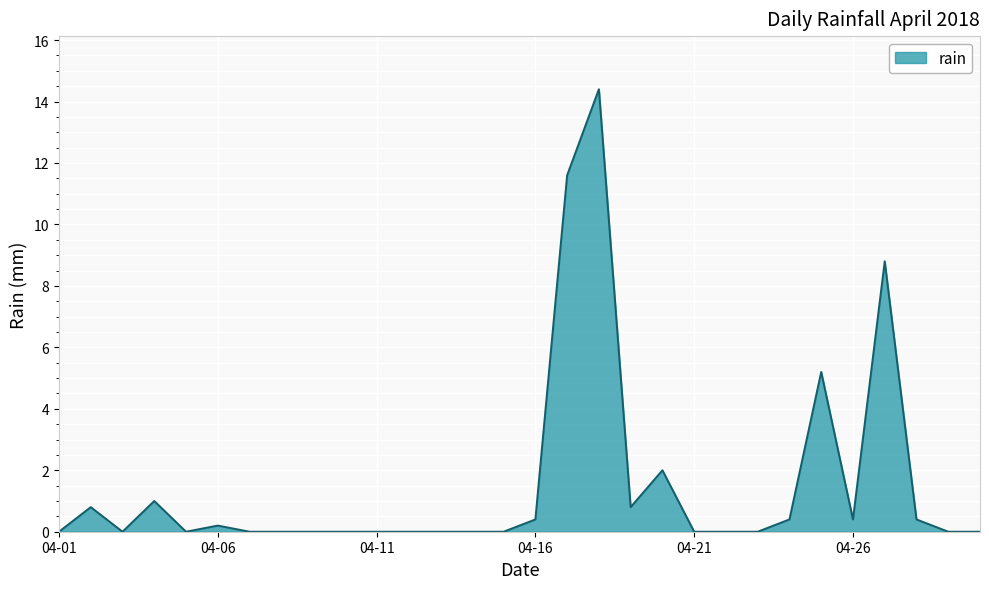

What is the maximum value shown in the chart?

14.4